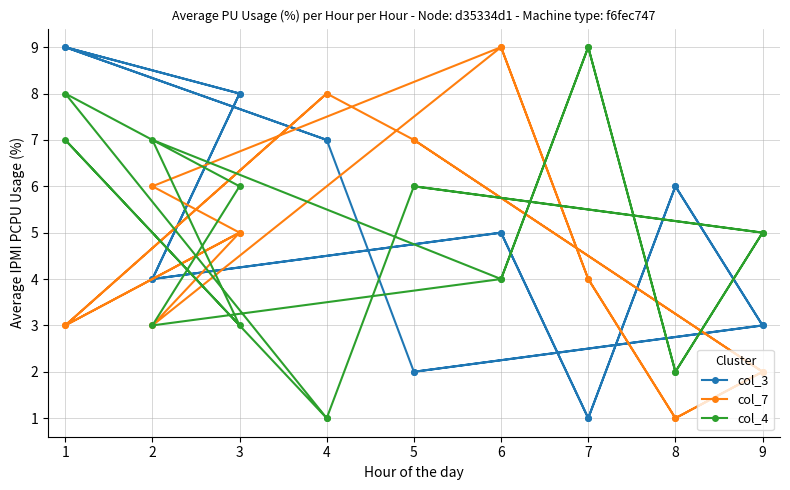

True or false: col_3 has a value of 0 at 5.

False